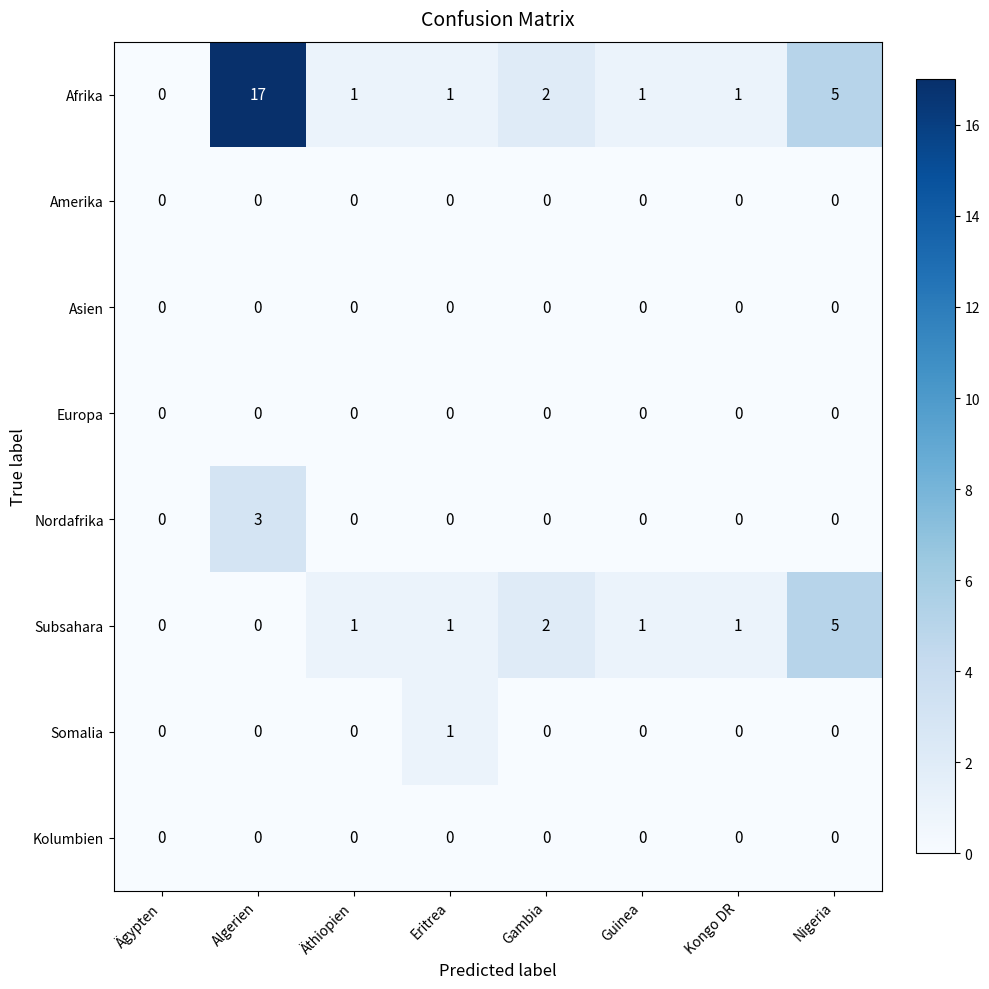

True or false: Kolumbien has a value of 0 at Kongo DR.

True